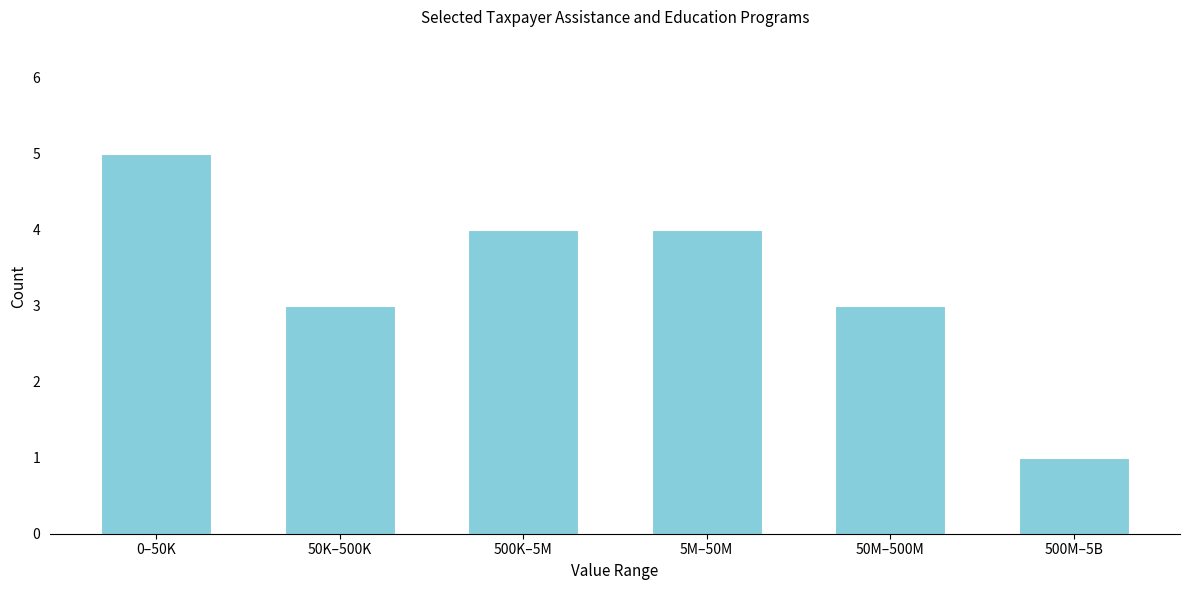

Reading left to right, what are all the values shown in this chart?

0–50K=5	50K–500K=3	500K–5M=4	5M–50M=4	50M–500M=3	500M–5B=1